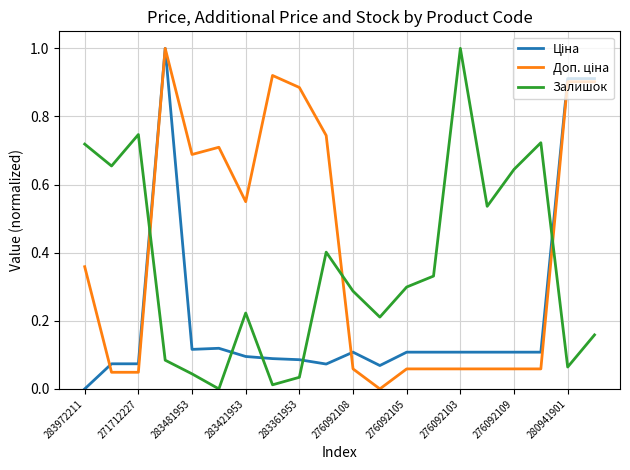

How many lines are shown in the chart?

3